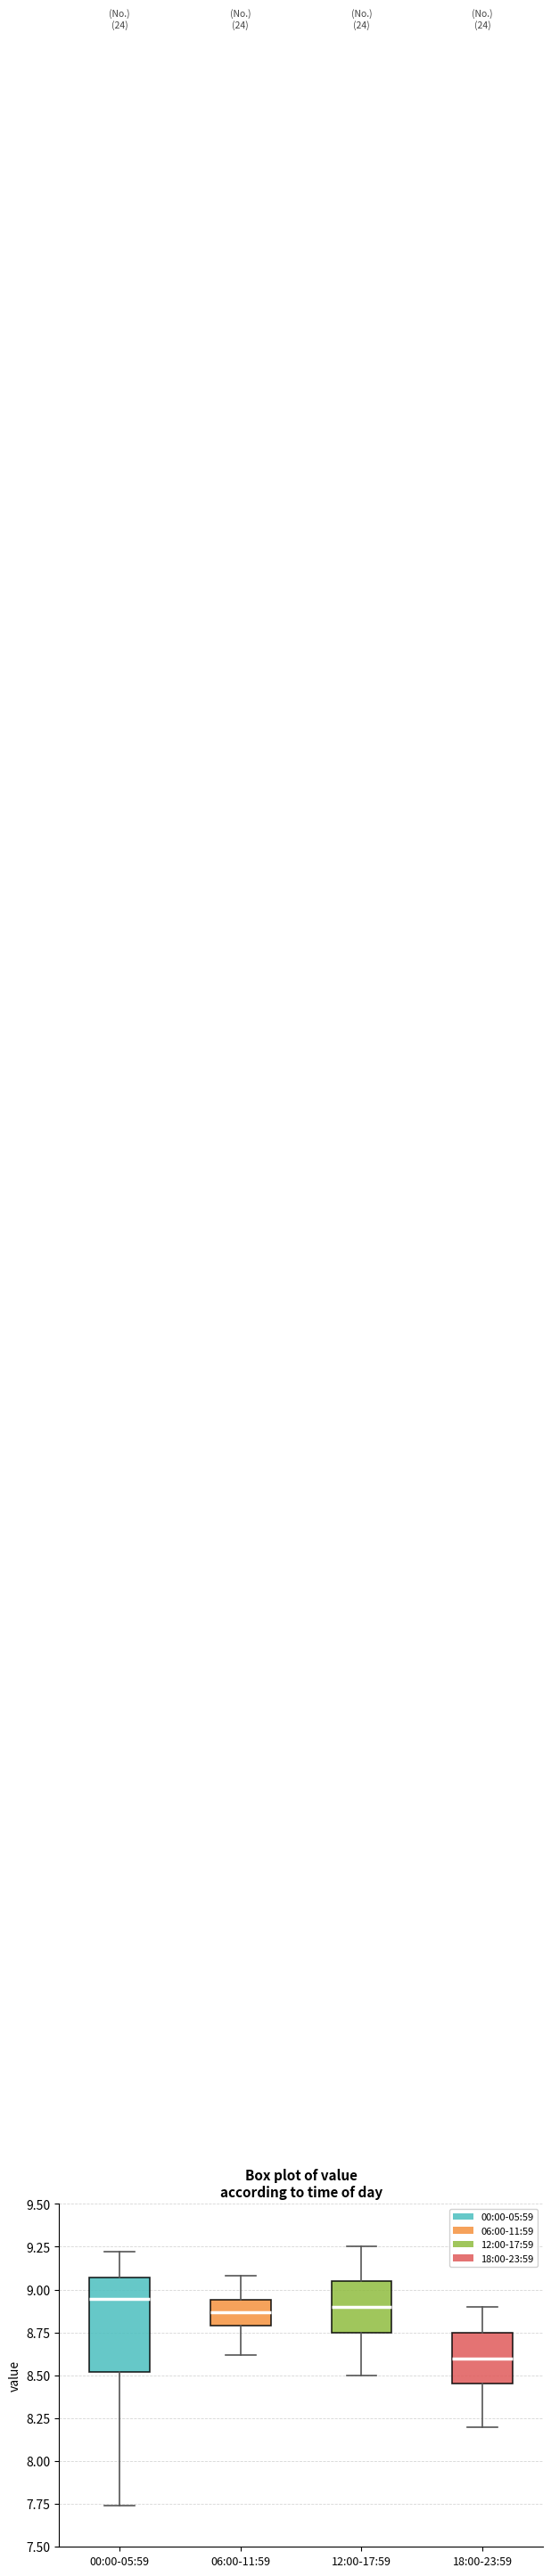

Comparing the boxes themselves (not the whiskers), which one is the tallest?

00:00-05:59